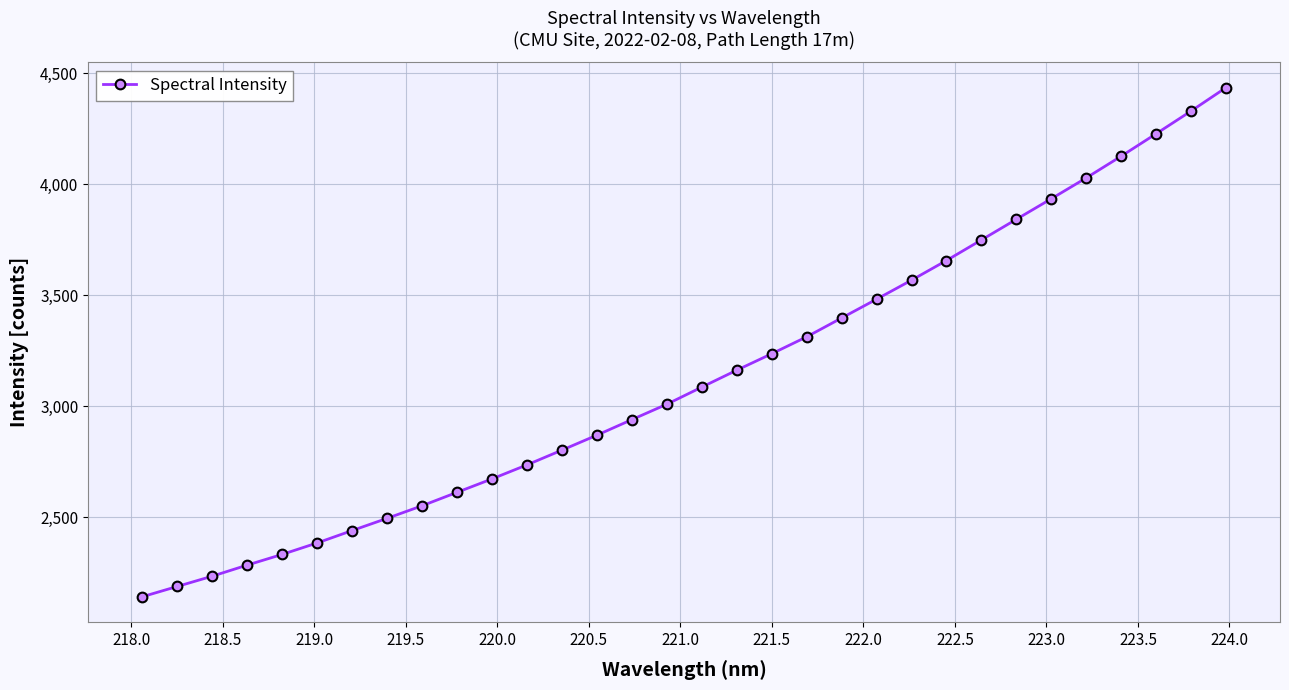

What is the sum of all values?

100259.7